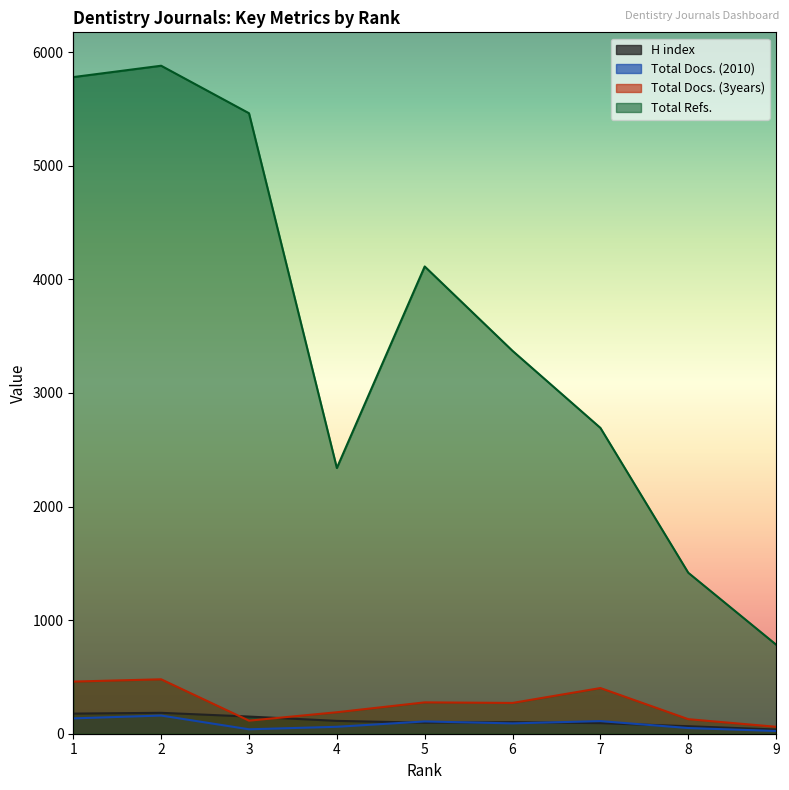

What is the total value across all series at 2?

6703